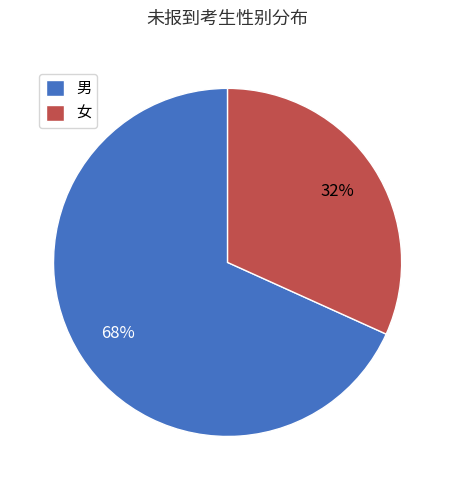

Rank the categories by value from highest to lowest.

男, 女